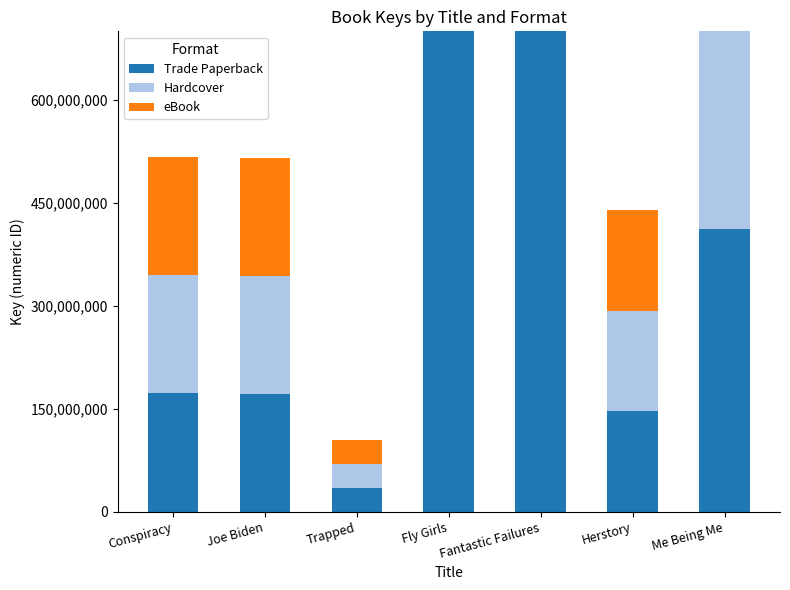

What is the total value across all series at Me Being Me?

1235579118